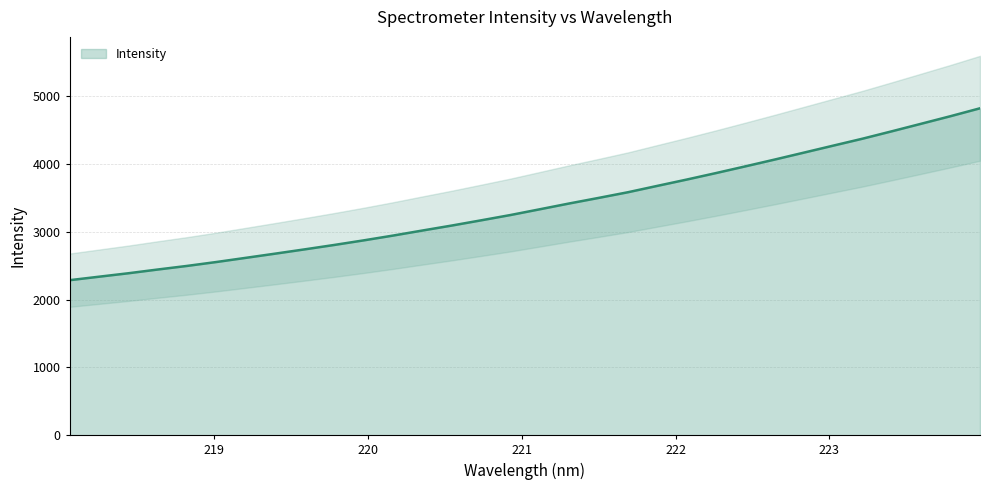

Reading right to left, transcribe all the data shown in this chart.

4821.5	4705.6	4593.9	4482.8	4373.6	4270.9	4167.8	4065.1	3964.7	3865.9	3769.8	3676.9	3583.1	3499.3	3417.3	3332.0	3247.1	3168.8	3091.8	3018.4	2943.8	2873.1	2805.5	2741.0	2678.0	2616.1	2554.7	2496.9	2443.6	2388.5	2337.5	2286.2